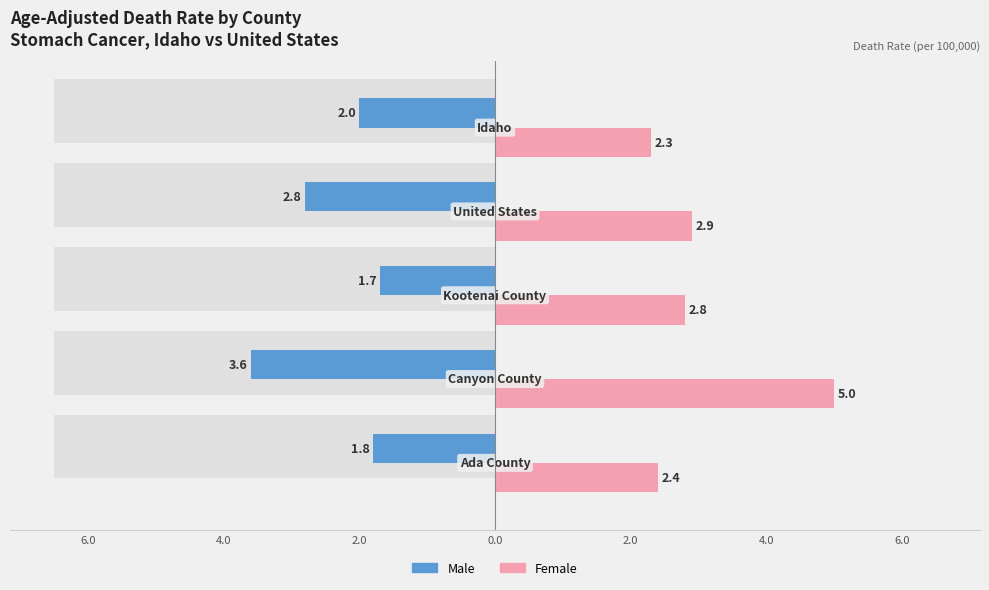

List the series in order of their peak value, lowest first.

Male, Female